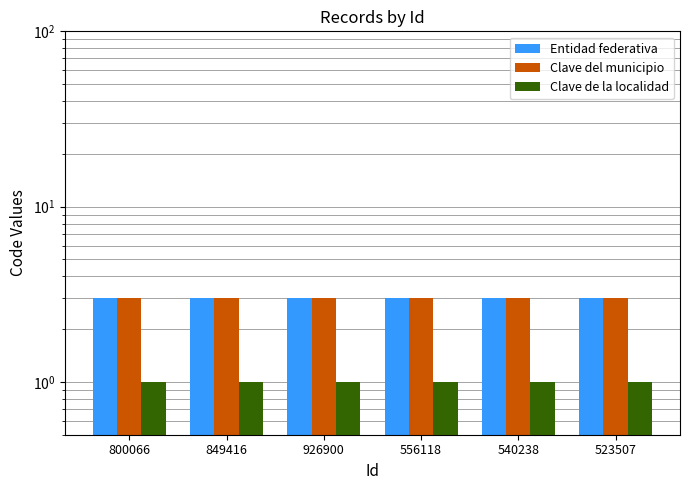

Is the value of Entidad federativa at 523507 greater than the value of Clave de la localidad at 540238?

Yes